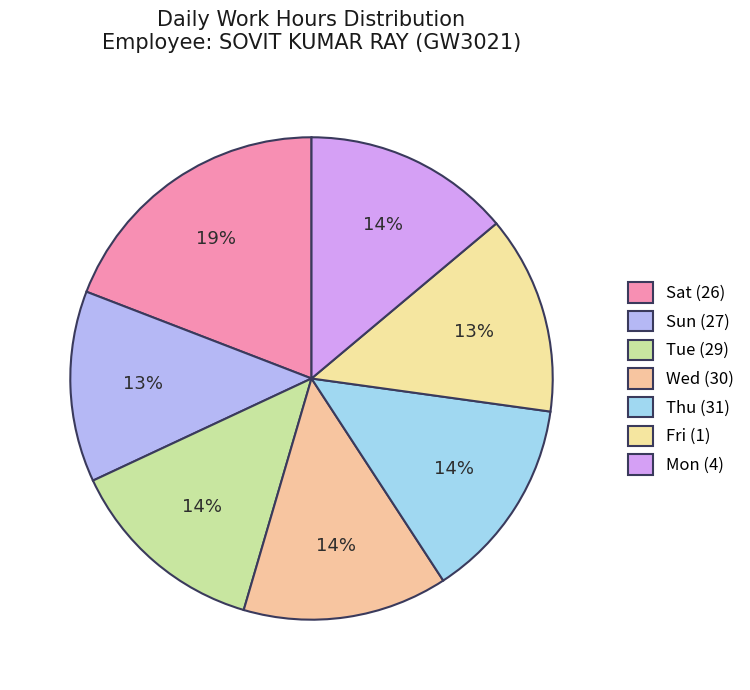

What percentage do Sun and Tue together represent?

26.3%